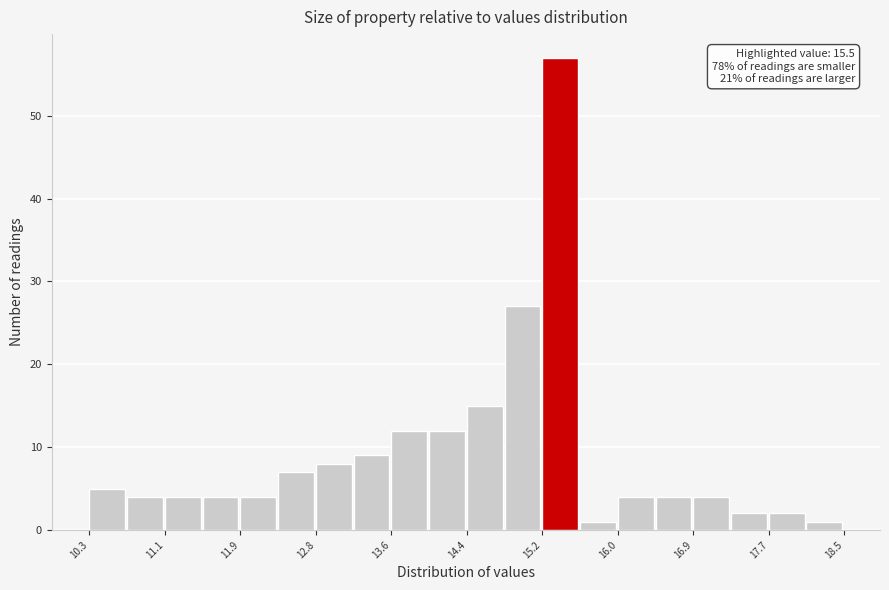

Over which range of the x-axis is the bar tallest?

15.22 to 15.63